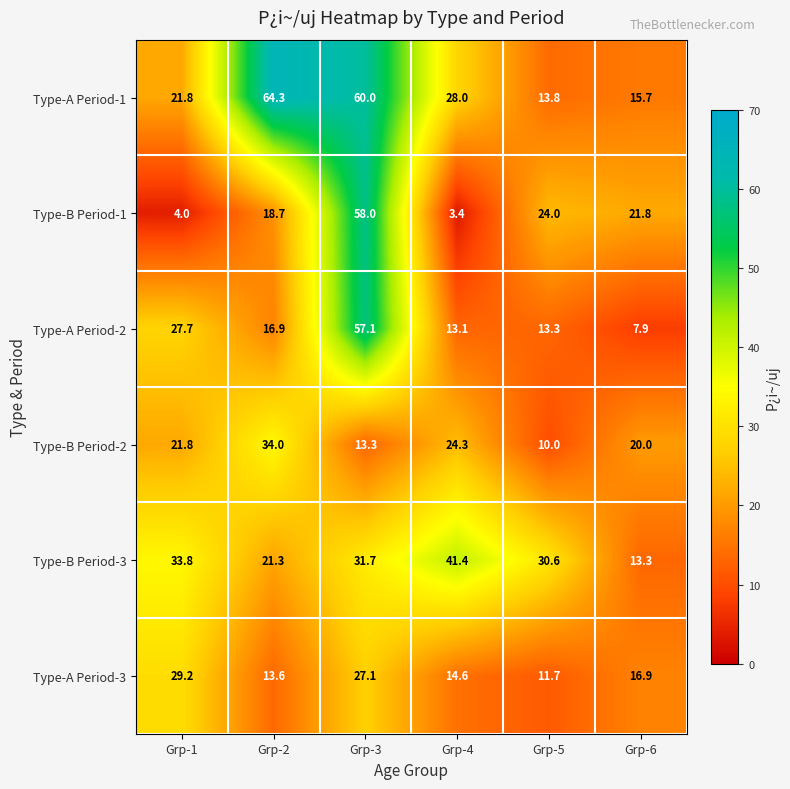

What is the difference between the maximum and minimum values in the Type-B Period-2 series?

24.0